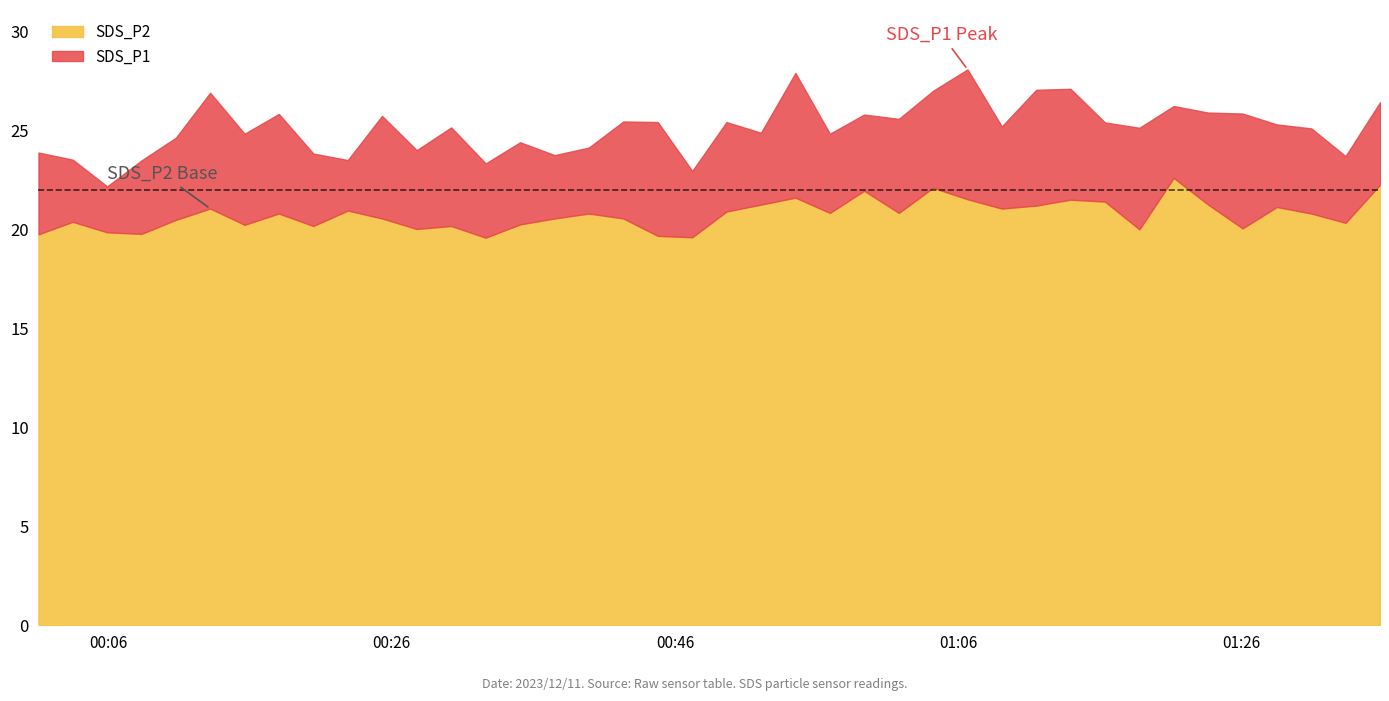

What is the spread (max minus min) of values at 2023/12/11 00:49:38?

4.5